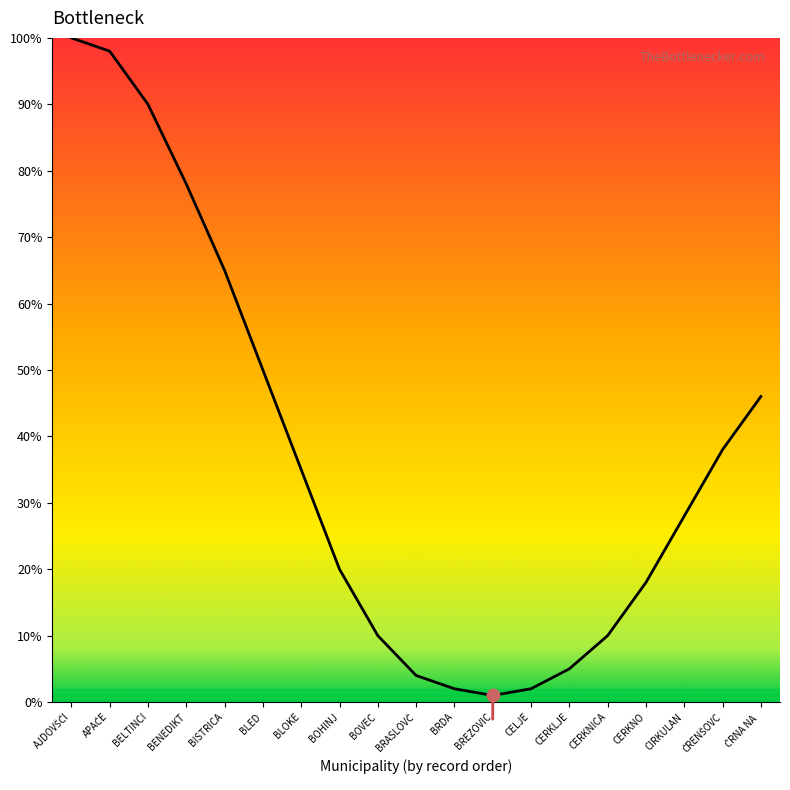

What is the ratio of the value at CERKNO to the value at BRDA?

9.0